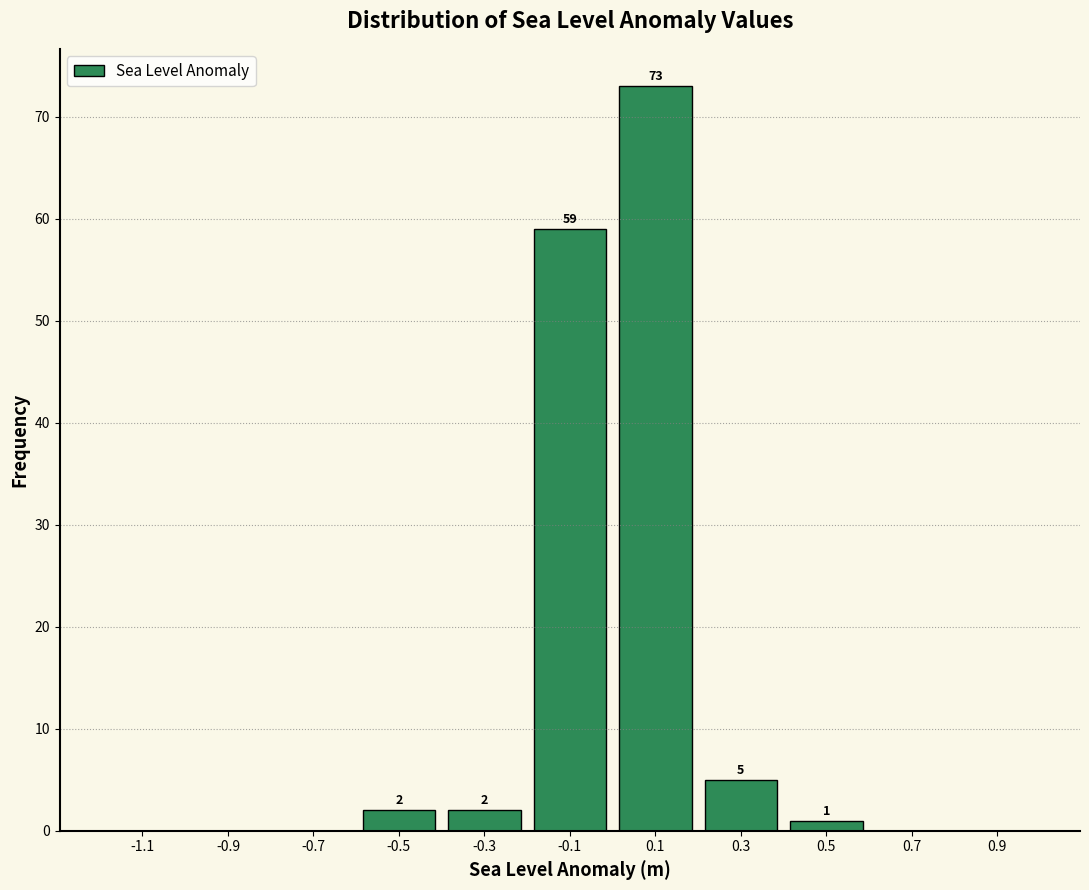

Which range on the x-axis has the tallest bar?

0.0 to 0.2